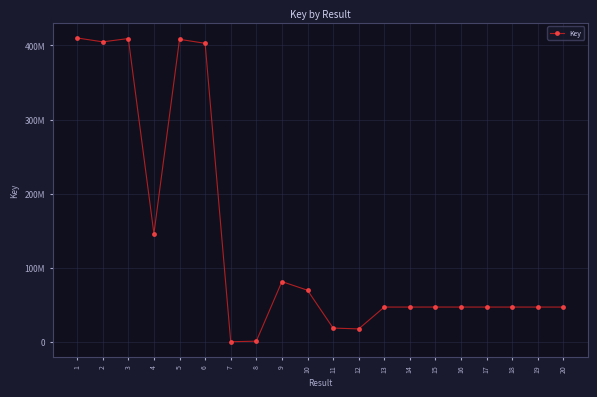

What is the change in value from 8 to 16?

+45996053